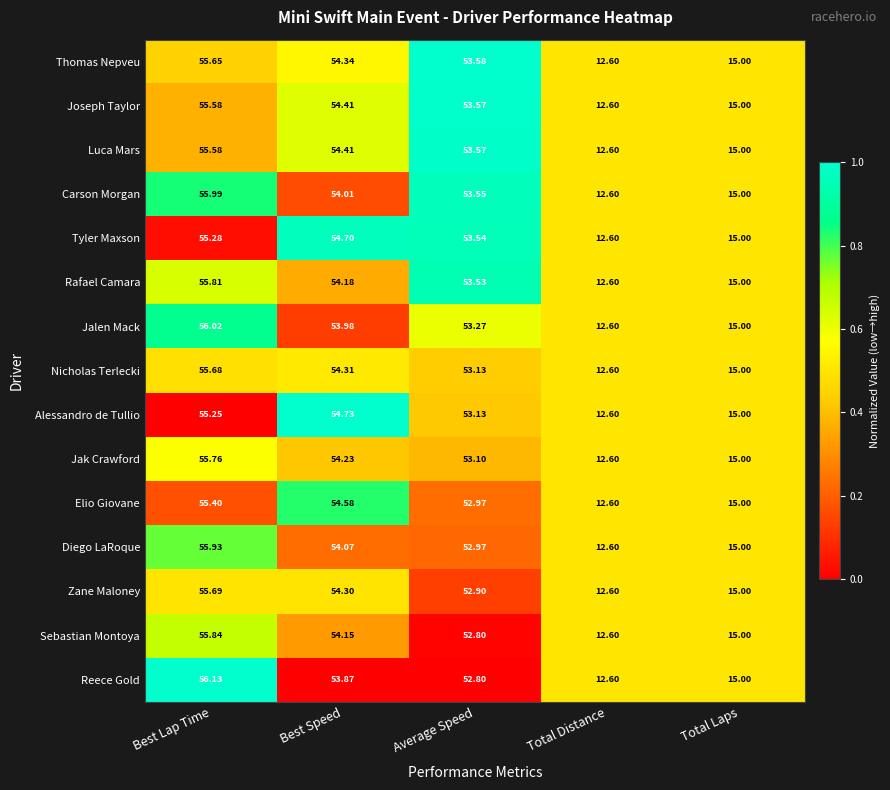

Is the value of Alessandro de Tullio at Total Laps greater than the value of Jalen Mack at Best Lap Time?

No